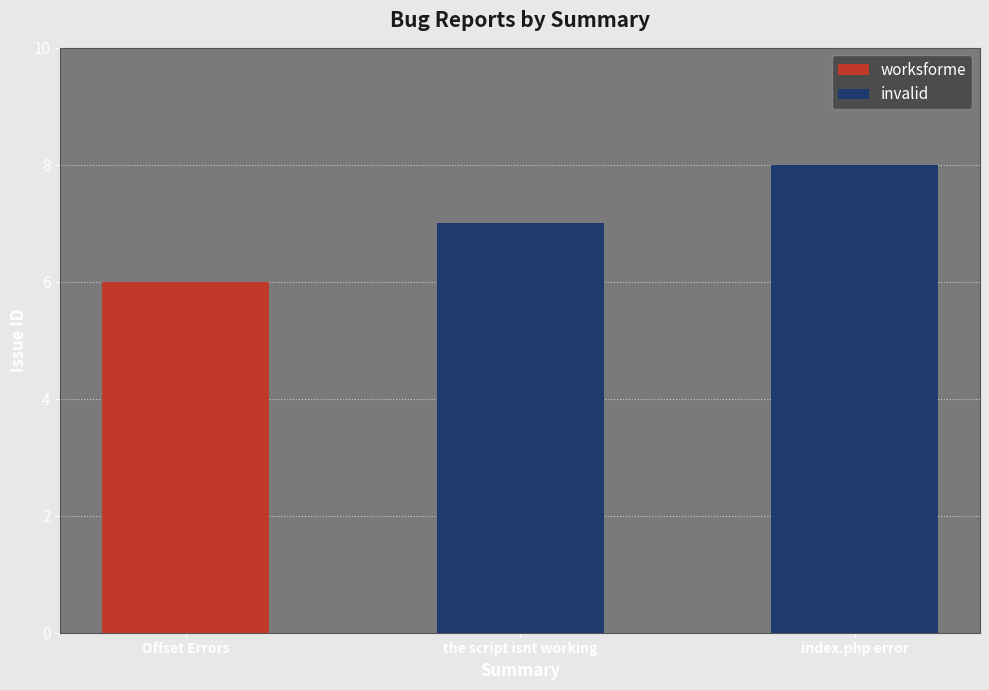

What is the sum of all invalid values?

15